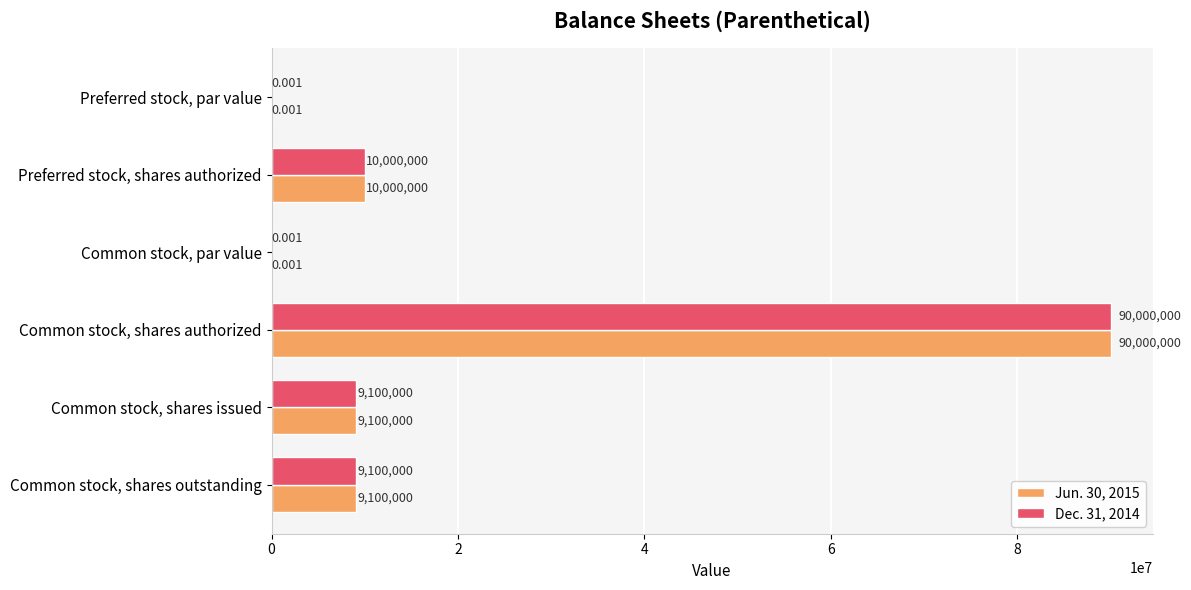

Is the value of Dec. 31, 2014 at Common stock, par value greater than the value of Jun. 30, 2015 at Common stock, shares authorized?

No